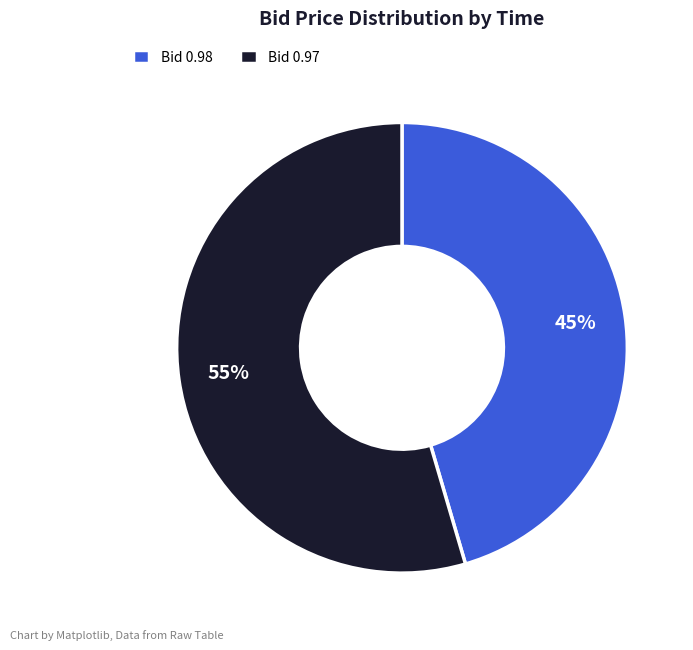

To the nearest percent, what is the combined percentage of Bid 0.98 and Bid 0.97?

100%